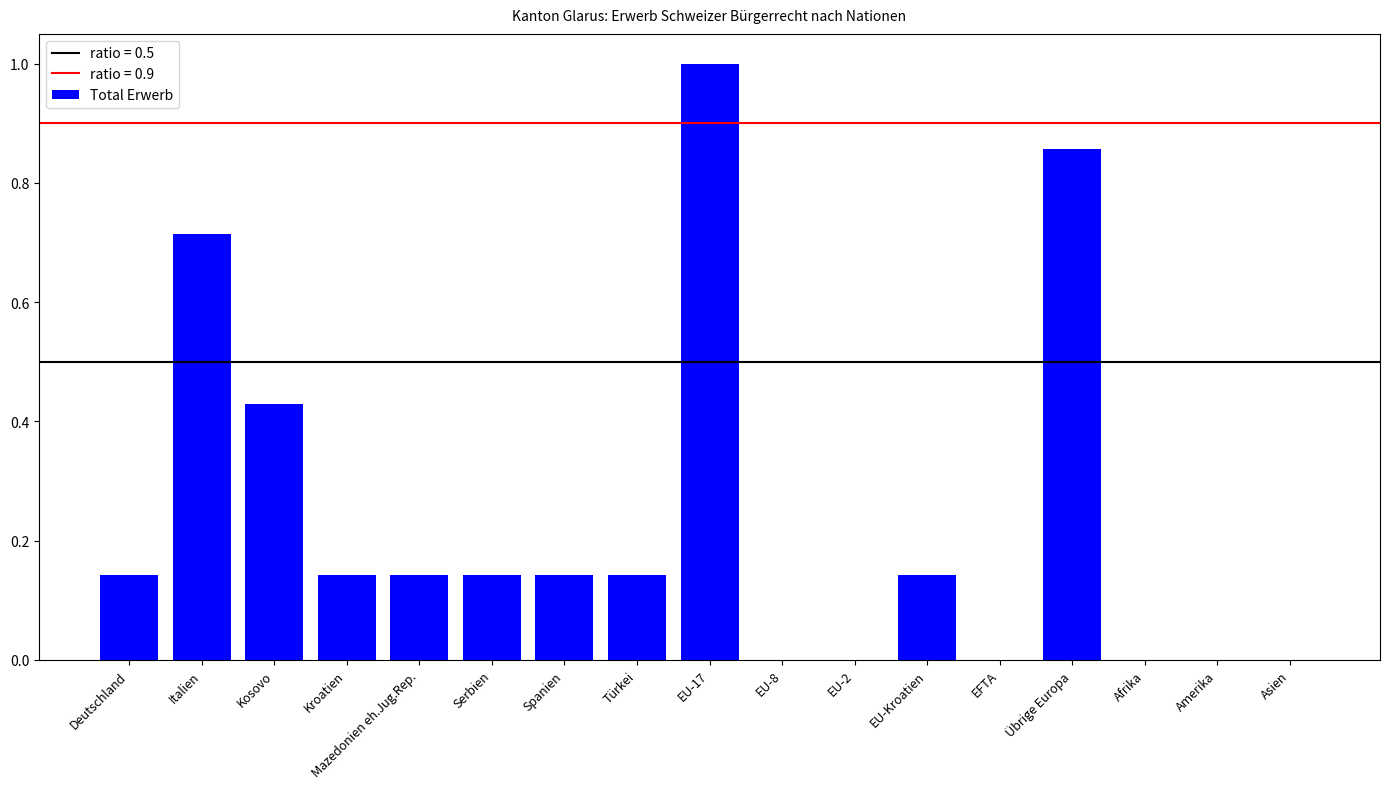

The chart shows a value of 0.0 at EFTA. True or false?

True